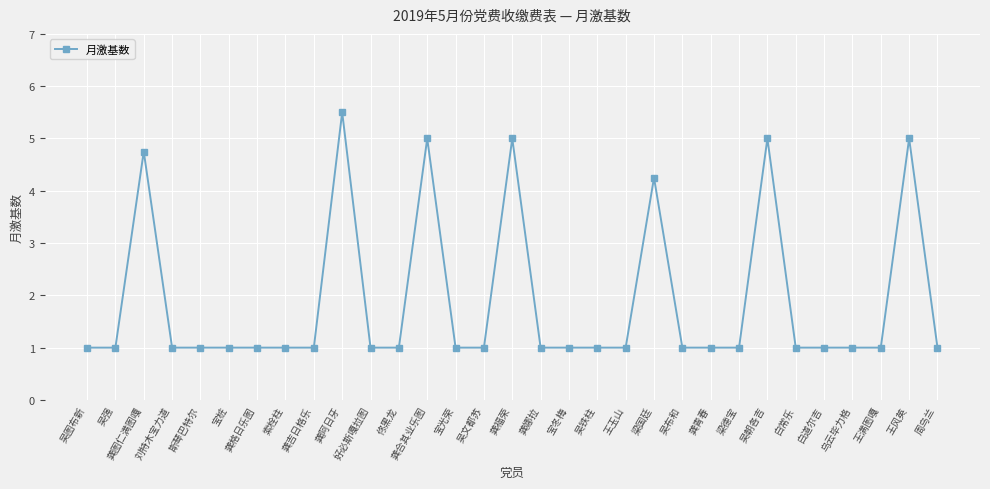

What is the average value?

1.9